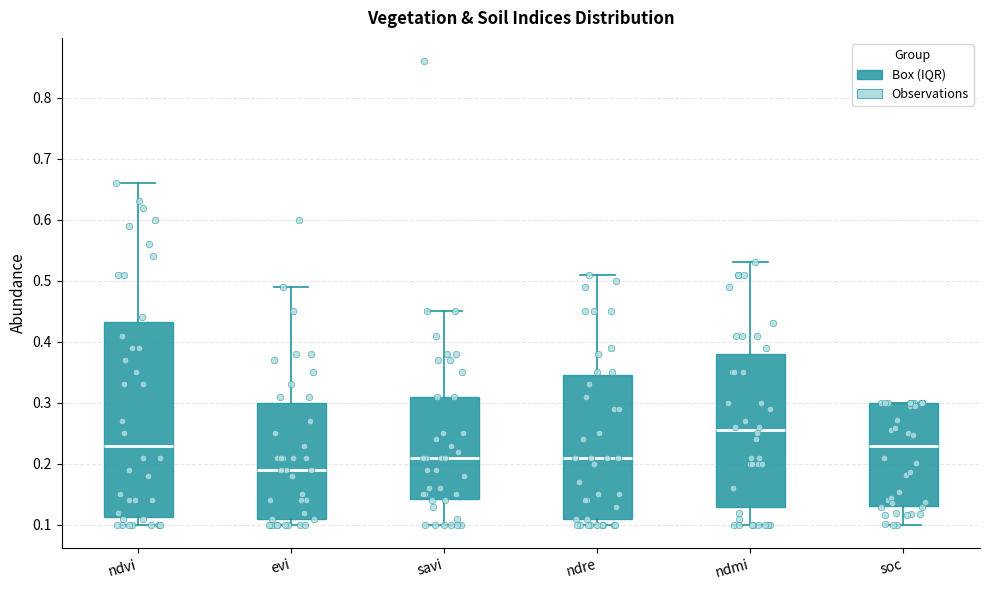

Reading left to right, read every box against the y-axis: the position of its median line, the range the box covers, and the ends of its whiskers. The values are not printed on the chart, so give them approximately, as read against the axis.

ndvi: median 0.23, box 0.11 to 0.43, whiskers 0.10 to 0.66
evi: median 0.19, box 0.11 to 0.30, whiskers 0.10 to 0.49
savi: median 0.21, box 0.14 to 0.31, whiskers 0.10 to 0.45
ndre: median 0.21, box 0.11 to 0.35, whiskers 0.10 to 0.51
ndmi: median 0.26, box 0.13 to 0.38, whiskers 0.10 to 0.53
soc: median 0.23, box 0.13 to 0.30, whiskers 0.10 to 0.30